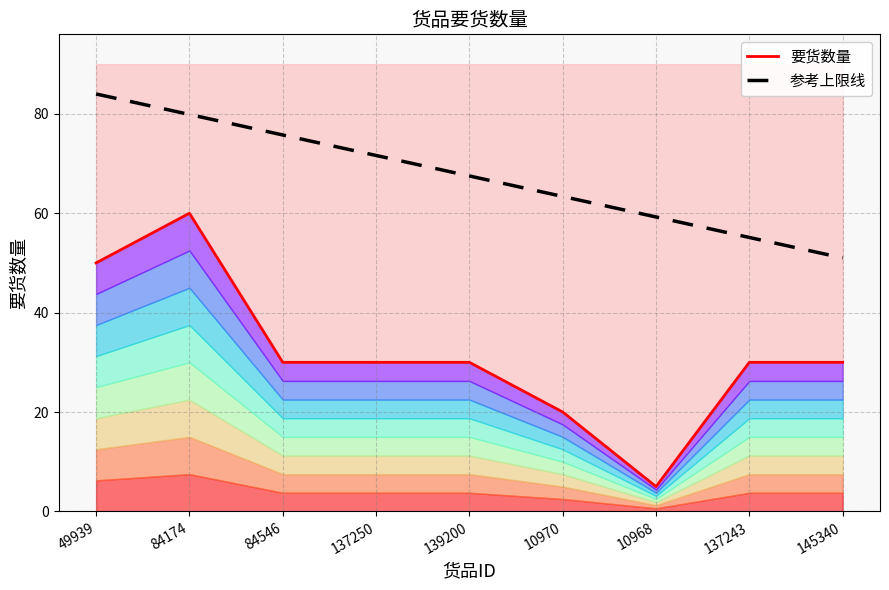

True or false: 参考上限线 and 要货数量 intersect in this chart.

False